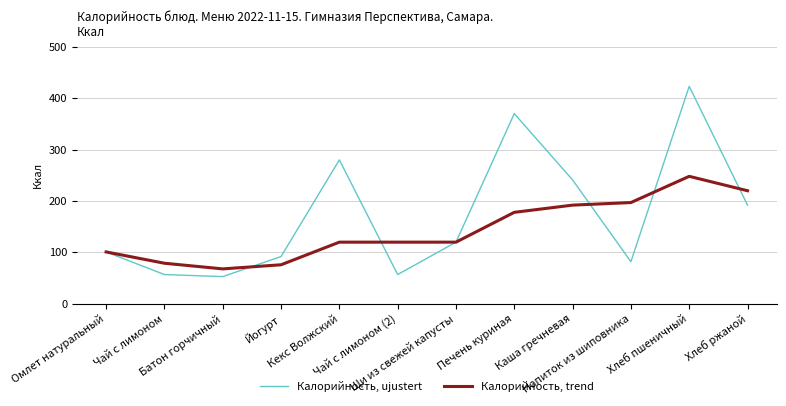

Is the value of Калорийность, ujustert at Йогурт greater than the value of Калорийность, trend at Напиток из шиповника?

No